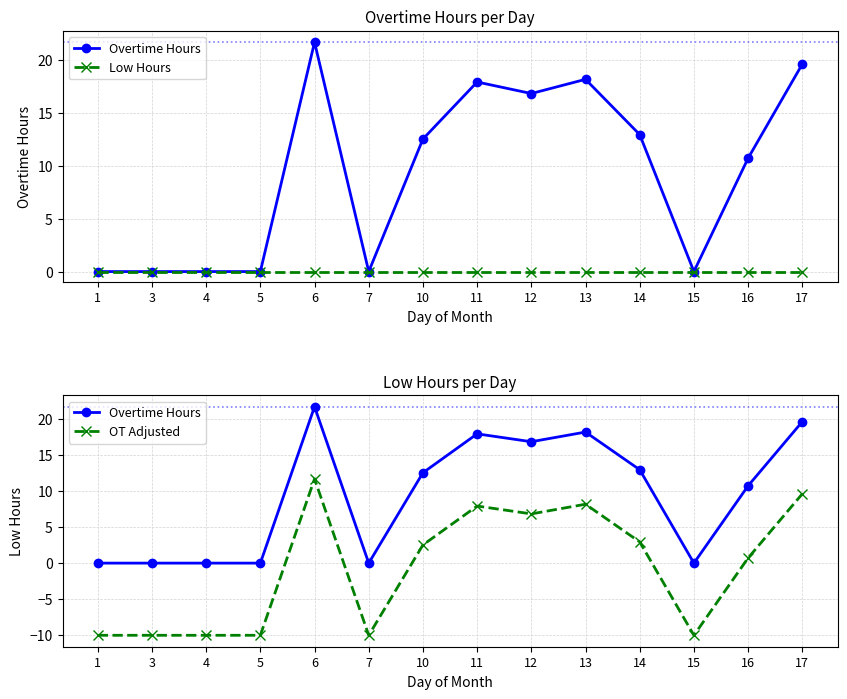

At which category is the sum across all series the highest?

6